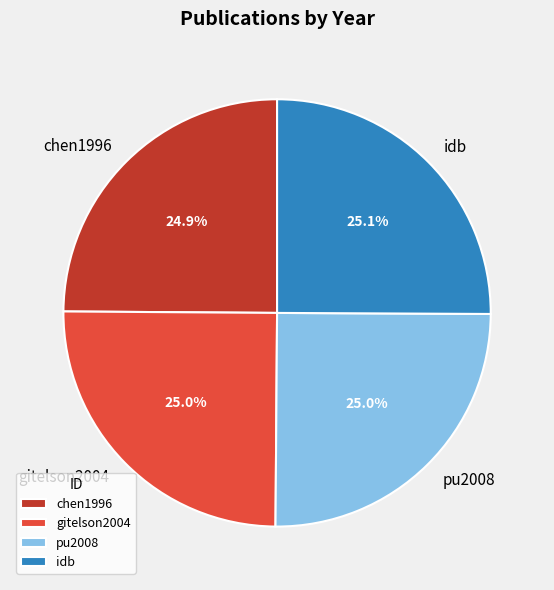

Count the number of slices in the pie.

4